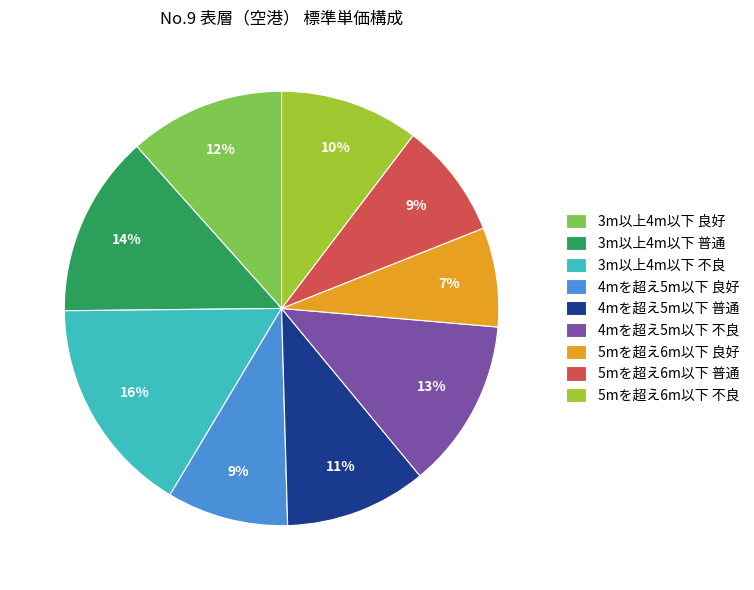

Approximately how many times larger is the value at 5mを超え6m以下 良好 compared to 3m以上4m以下 普通?

0.5